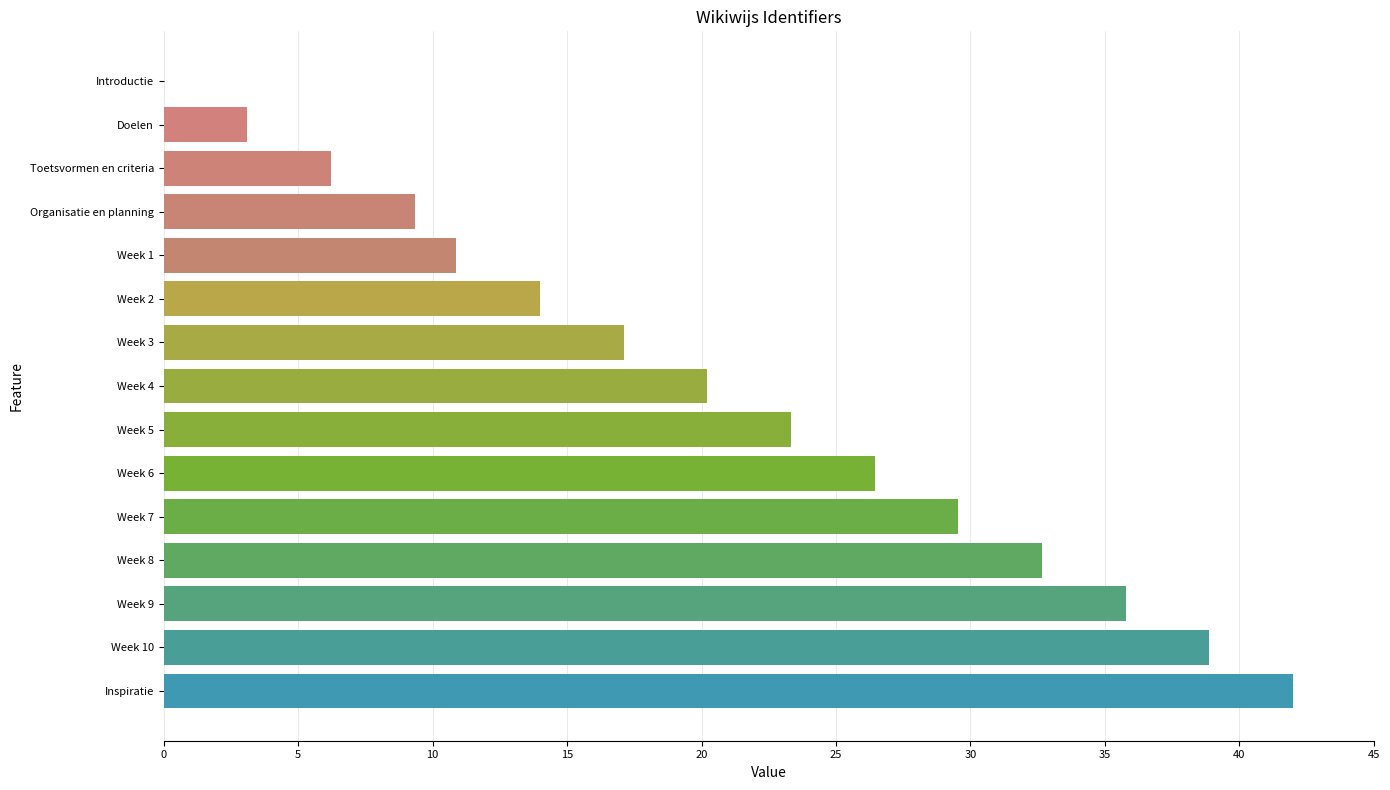

How many data points does each series have?

15